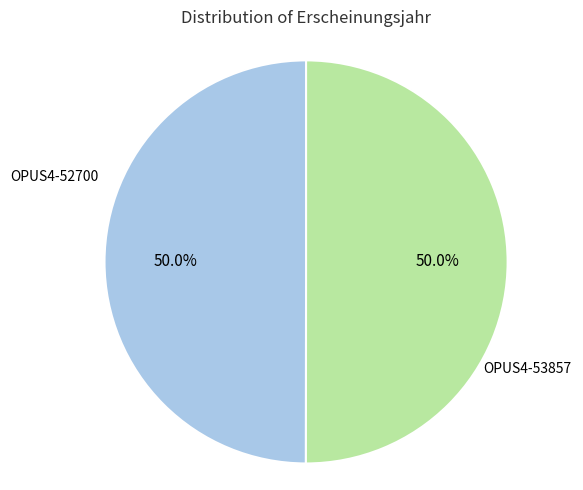

Which category has the biggest portion of the pie?

OPUS4-53857